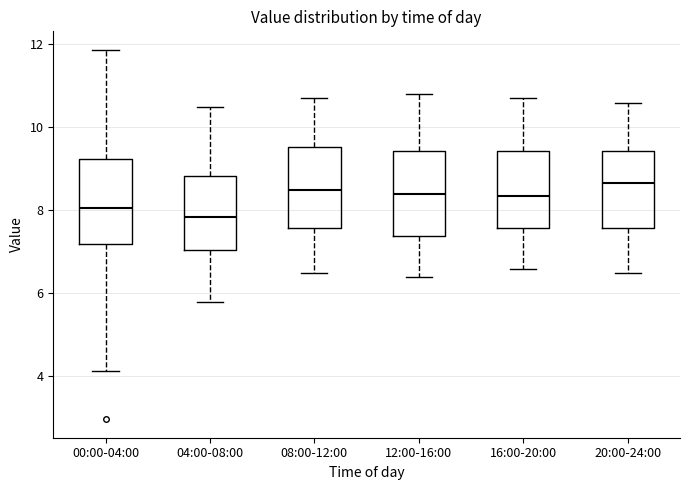

Reading left to right, transcribe this box plot: for each box, give where its median line is, the range the box spans, and where its two whiskers end, as read against the y-axis. The values are not printed on the chart, so give them approximately, as read against the axis.

00:00-04:00: median 8.0, box 7.2 to 9.2, whiskers 4.2 to 11.8
04:00-08:00: median 7.8, box 7.0 to 8.8, whiskers 5.8 to 10.6
08:00-12:00: median 8.6, box 7.6 to 9.6, whiskers 6.6 to 10.8
12:00-16:00: median 8.4, box 7.4 to 9.4, whiskers 6.4 to 10.8
16:00-20:00: median 8.4, box 7.6 to 9.4, whiskers 6.6 to 10.8
20:00-24:00: median 8.6, box 7.6 to 9.4, whiskers 6.6 to 10.6